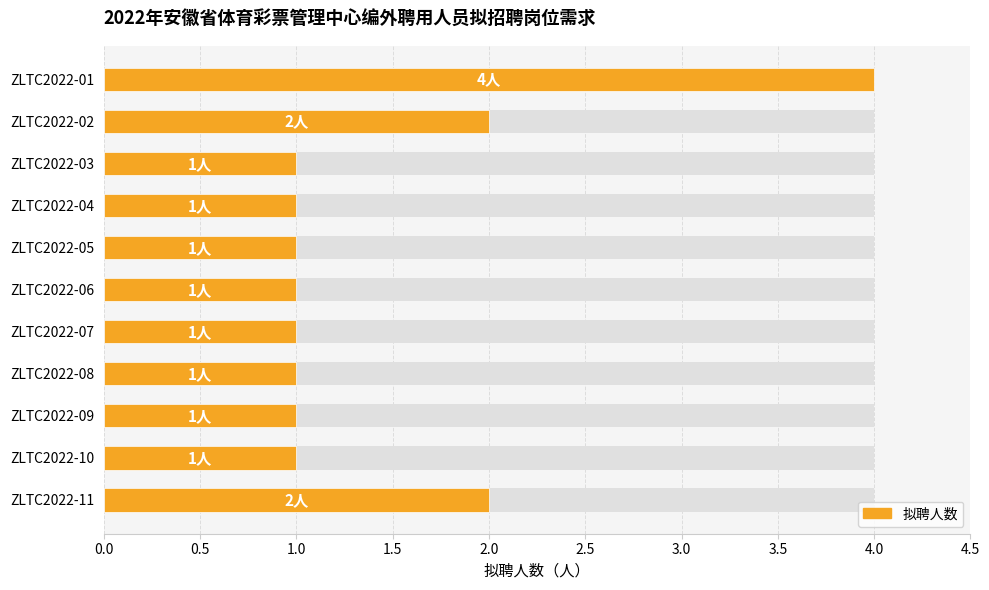

Count the number of data series in this chart.

1